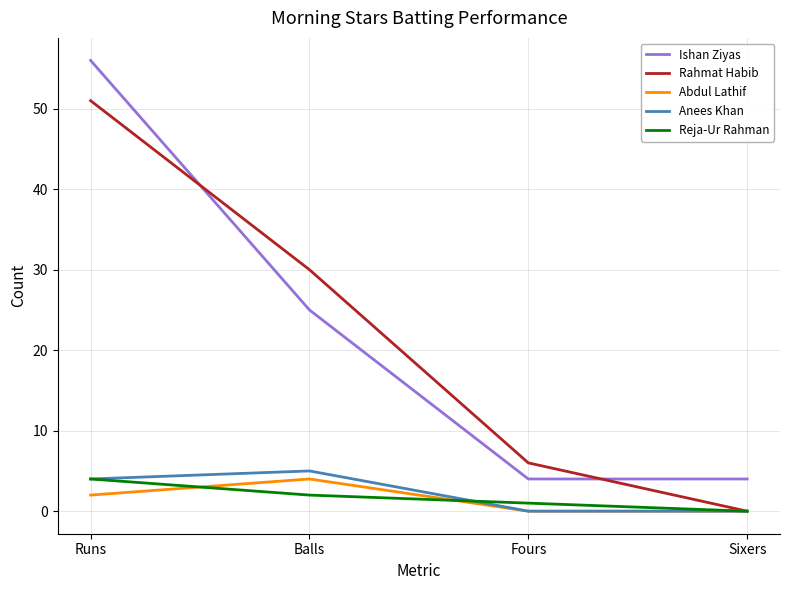

Reading left to right, what are all the values shown in this chart?

Ishan Ziyas: 56	25	4	4
Rahmat Habib: 51	30	6	0
Abdul Lathif: 2	4	0	0
Anees Khan: 4	5	0	0
Reja-Ur Rahman: 4	2	1	0